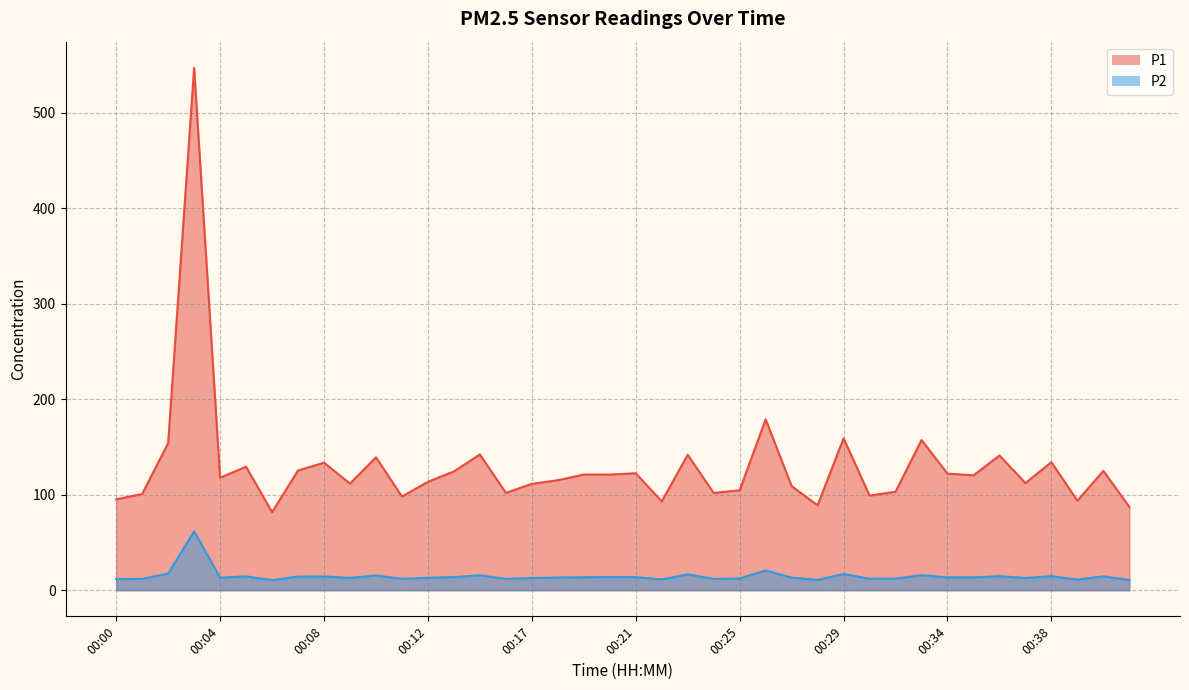

Reading left to right, what are all the values shown in this chart?

P1: 95.1	100.8	154.0	546.8	117.8	129.2	81.8	125.3	133.4	111.6	139.1	98.1	113.5	124.3	142.1	101.9	111.3	115.2	121.0	121.1	122.4	93.0	141.8	101.8	104.7	178.8	108.9	88.9	159.0	99.0	103.1	157.2	122.0	120.2	141.0	112.2	134.0	93.7	125.0	87.2
P2: 11.8	11.8	17.4	61.7	13.2	14.5	10.6	14.3	14.4	13.0	15.4	11.9	13.0	13.8	15.6	11.8	12.8	13.2	13.6	13.8	13.8	11.3	16.6	11.8	12.3	20.7	13.2	10.8	17.0	12.1	12.2	15.7	13.5	13.5	14.7	12.8	14.8	11.1	14.6	10.7